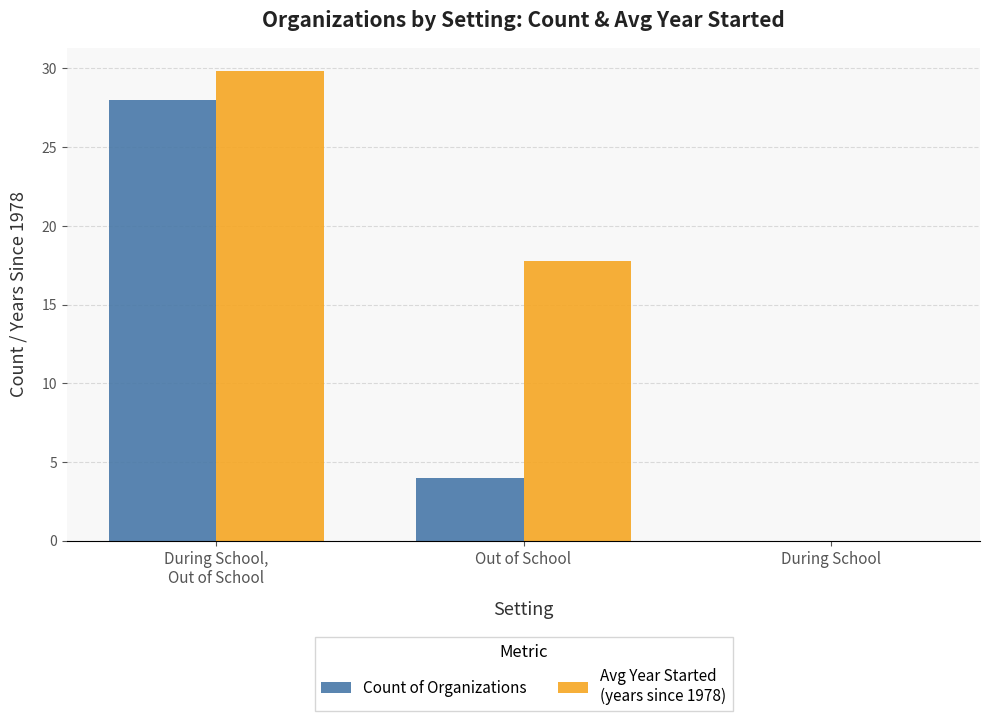

Which category has the highest value across all series?

During School,
Out of School